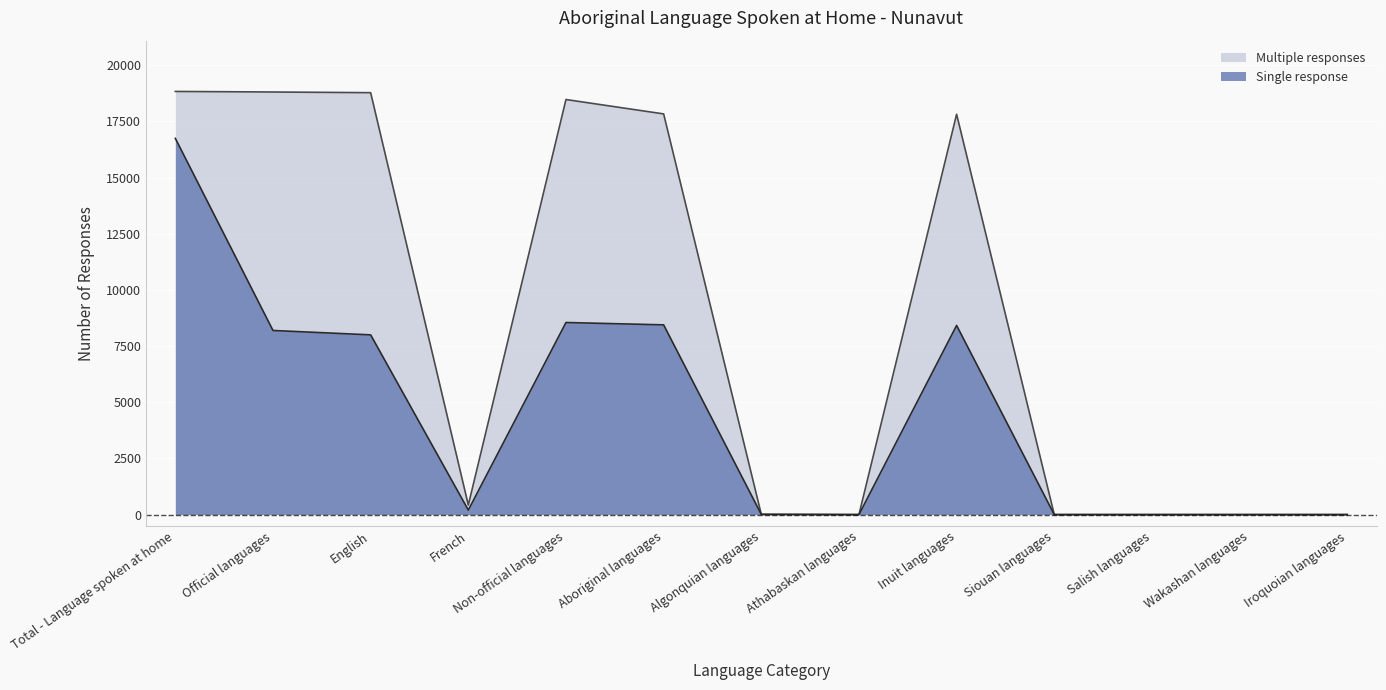

Rank the series by their average value, from lowest to highest.

Single response, Multiple responses